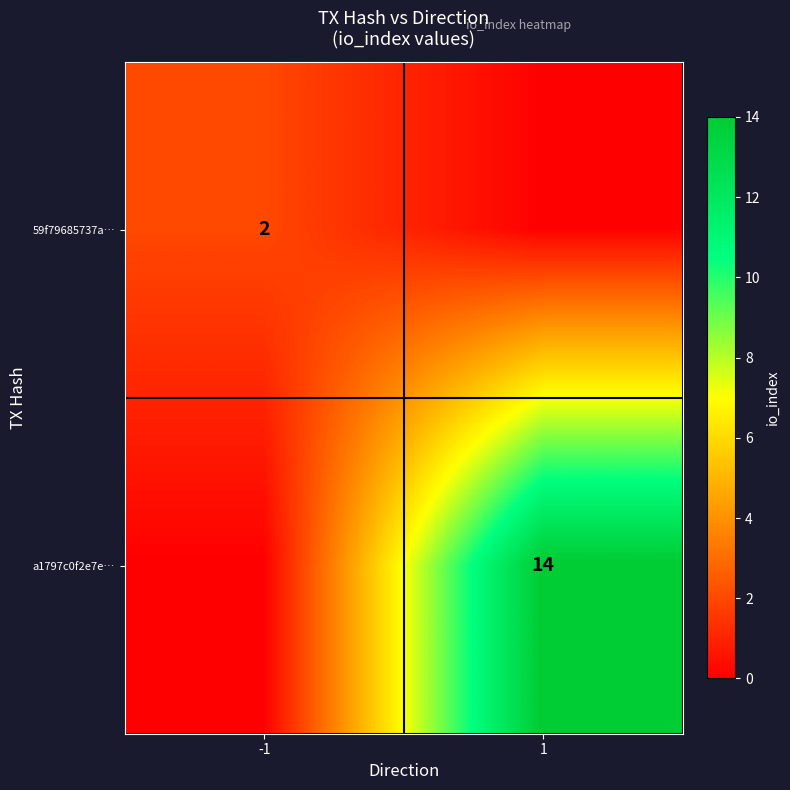

At which category is the sum across all series the highest?

1